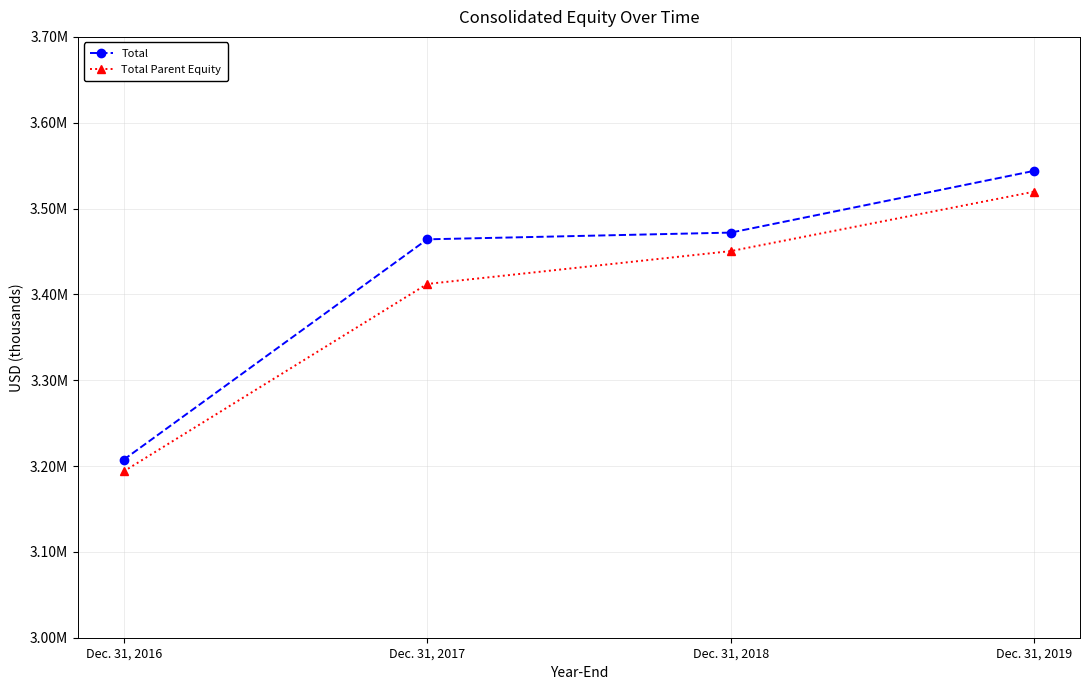

Reading left to right, what are all the values shown in this chart?

Total: Dec. 31, 2016=3207356	Dec. 31, 2017=3464156	Dec. 31, 2018=3471991	Dec. 31, 2019=3544014
Total Parent Equity: Dec. 31, 2016=3193728	Dec. 31, 2017=3412152	Dec. 31, 2018=3450451	Dec. 31, 2019=3519737